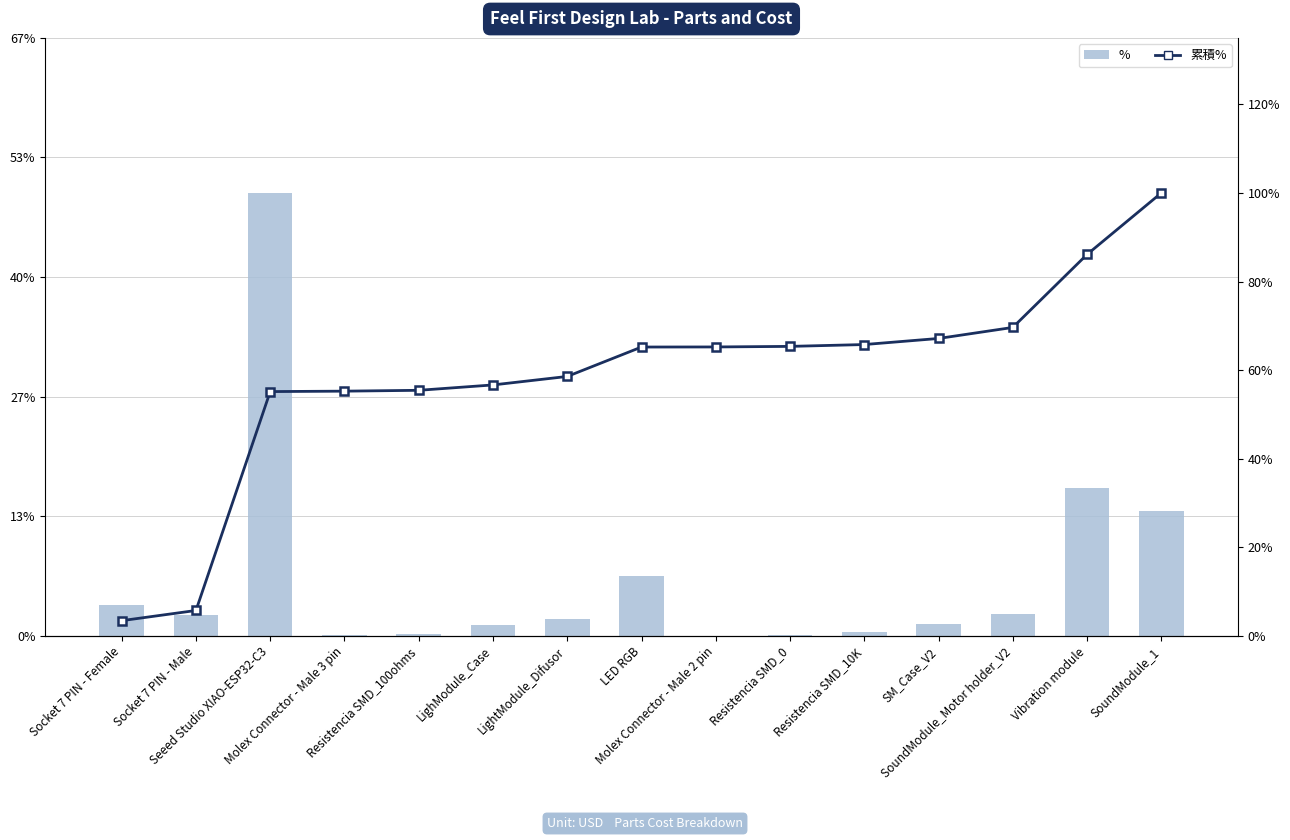

Which series has the largest range (max minus min)?

累積%